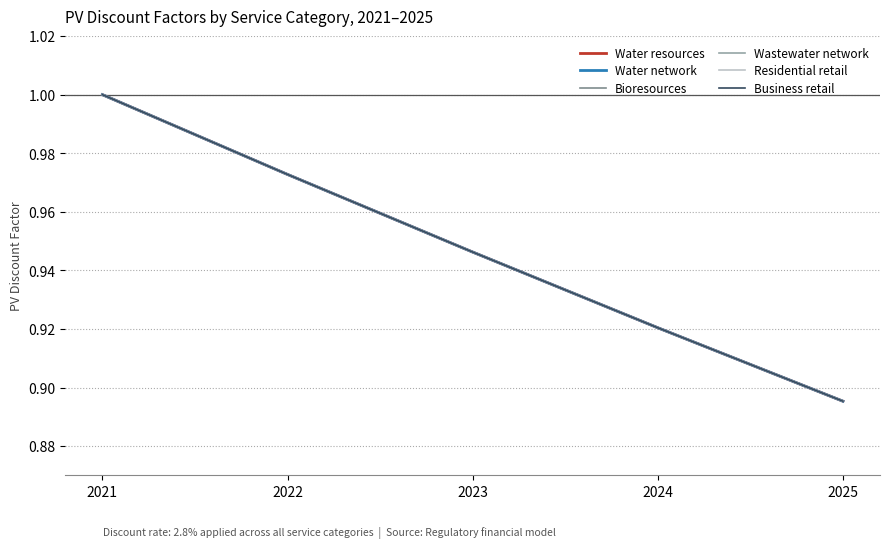

Is this an area chart (filled region under the line)?

No